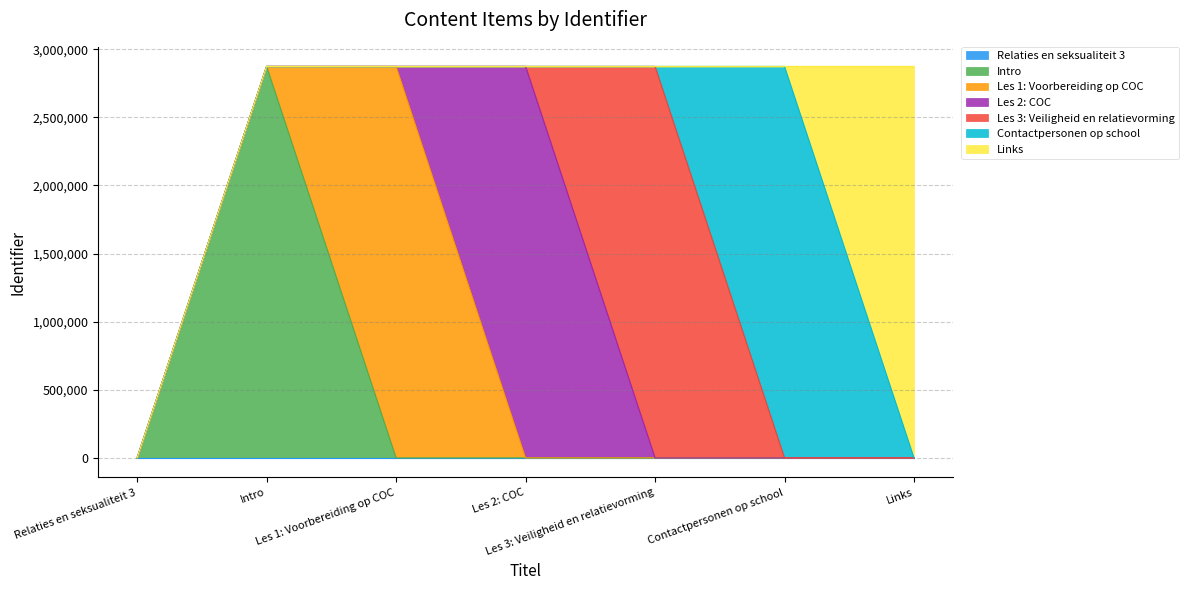

Does the chart display data point markers on the line(s)?

No